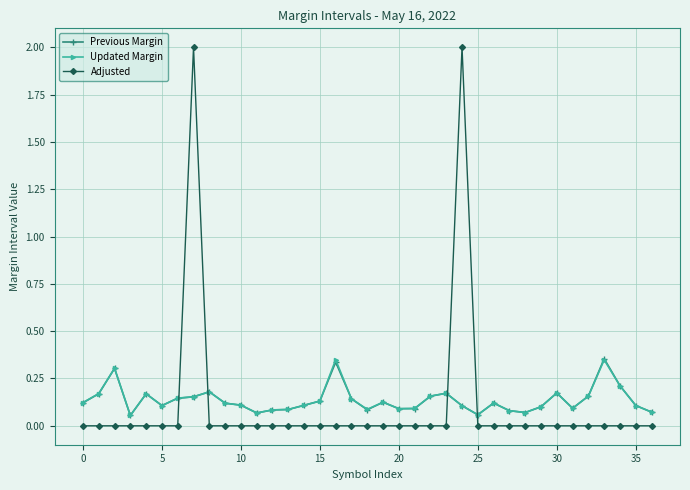

At how many categories does at least one series exceed 1?

2